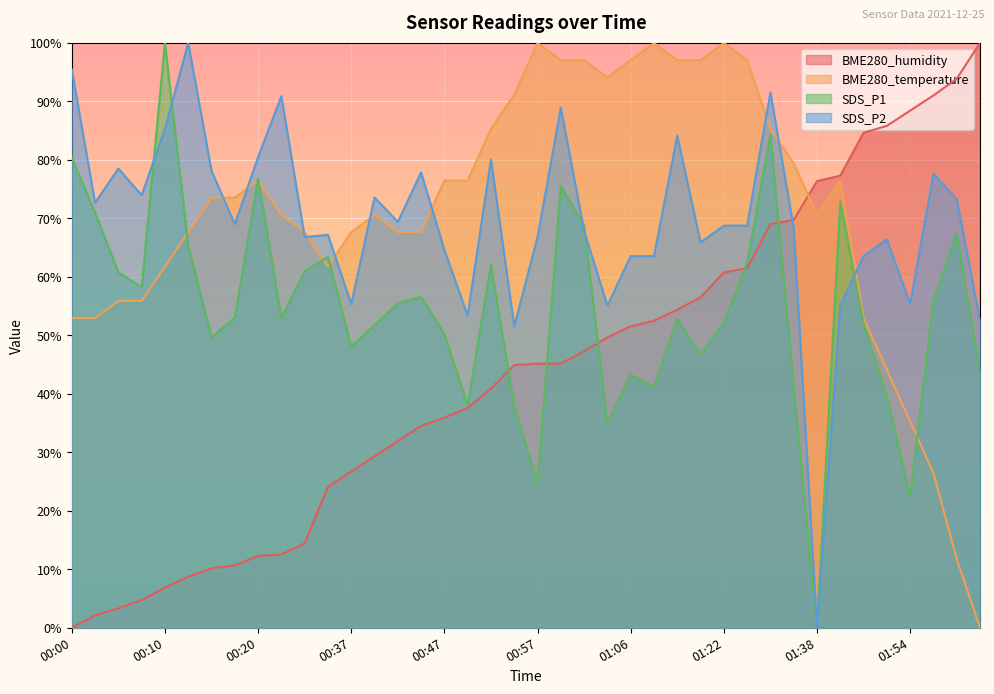

True or false: SDS_P2 and BME280_humidity intersect in this chart.

True